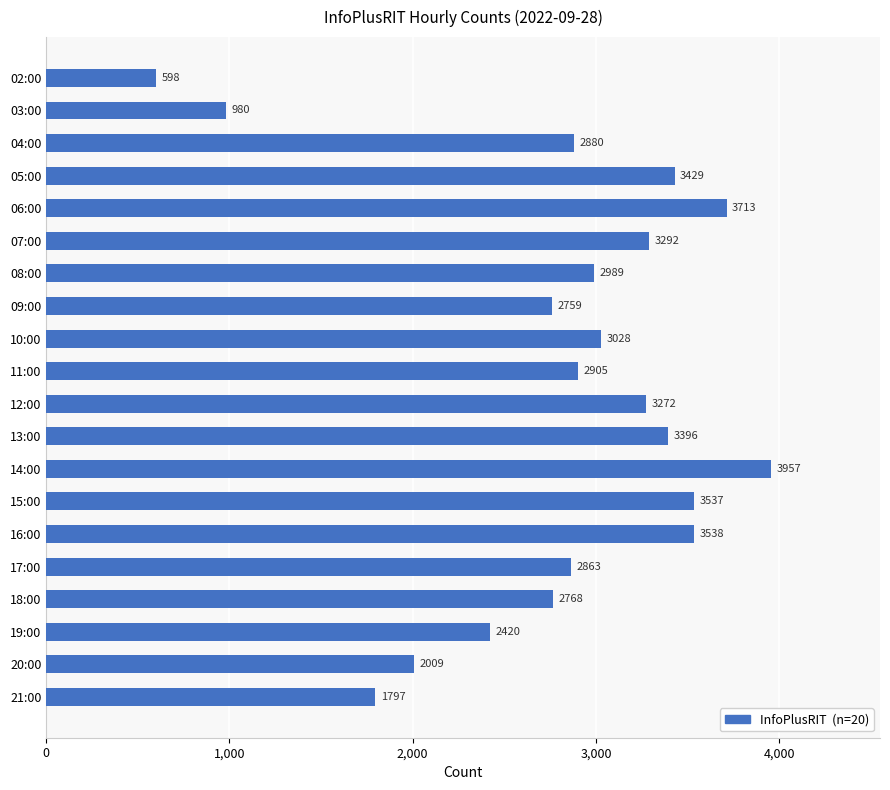

What is the minimum value shown in the chart?

598